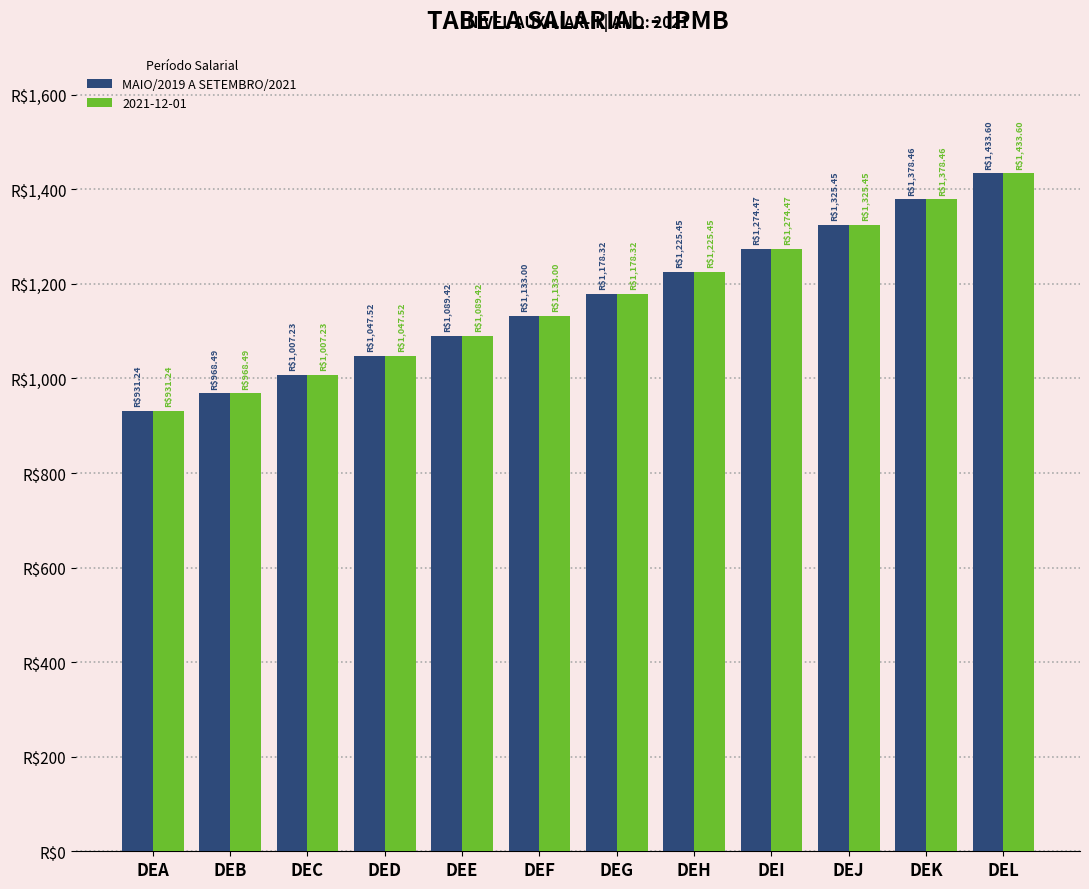

Does the chart contain any negative values?

No